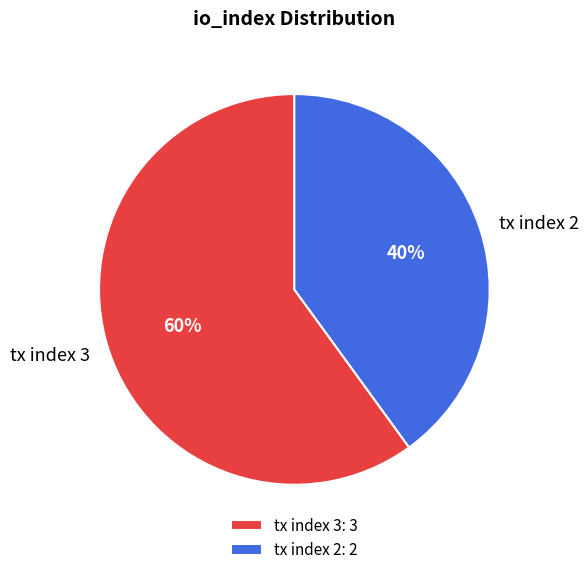

To the nearest percent, what portion does tx index 3 represent?

60%